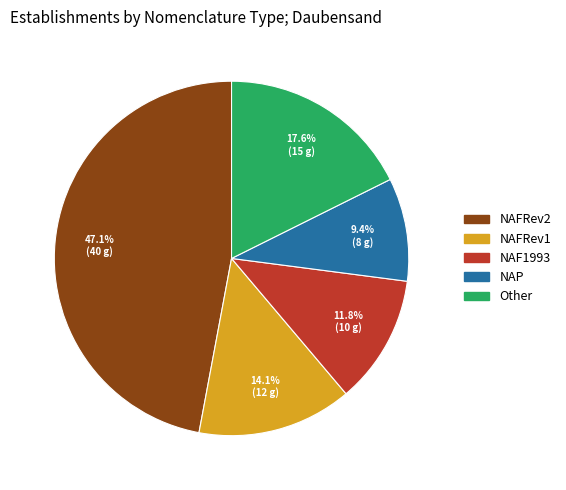

Is there any slice that represents more than half of the pie?

No